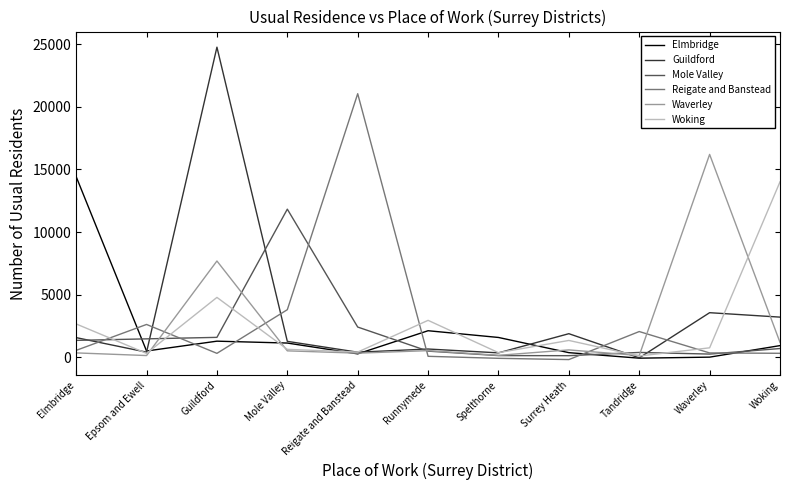

Between Waverley and Elmbridge, which is larger?

Elmbridge